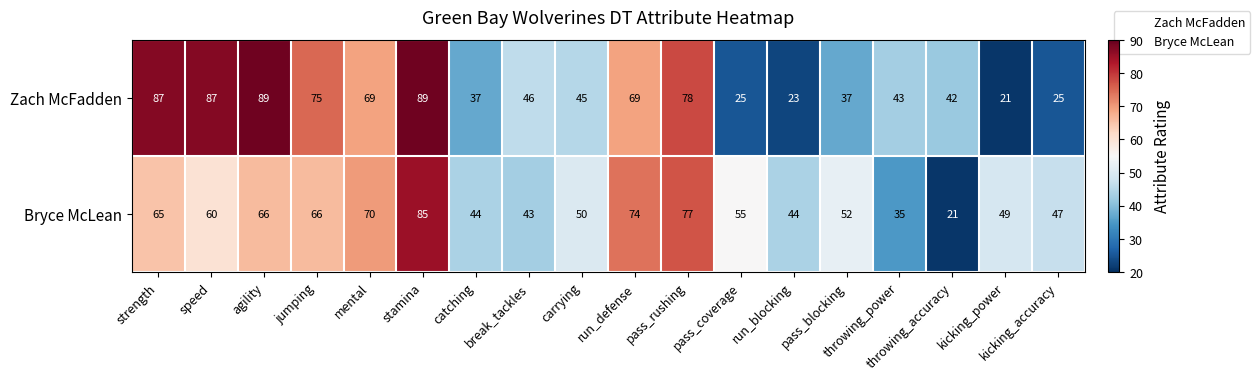

What is the maximum value shown in the chart?

89